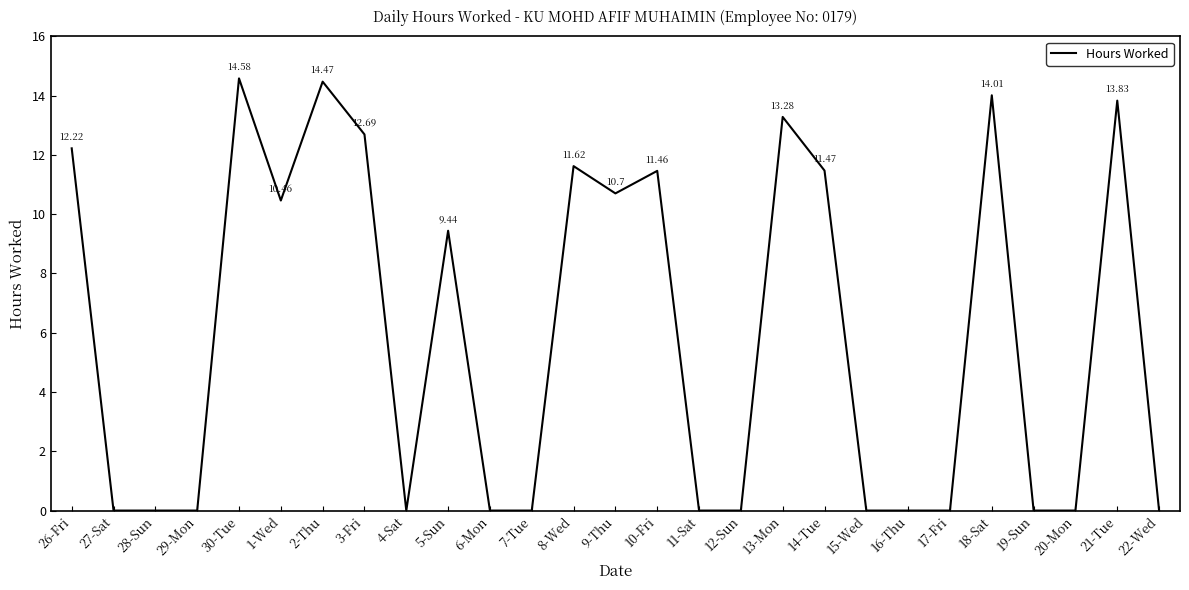

How many series are shown in this chart?

1